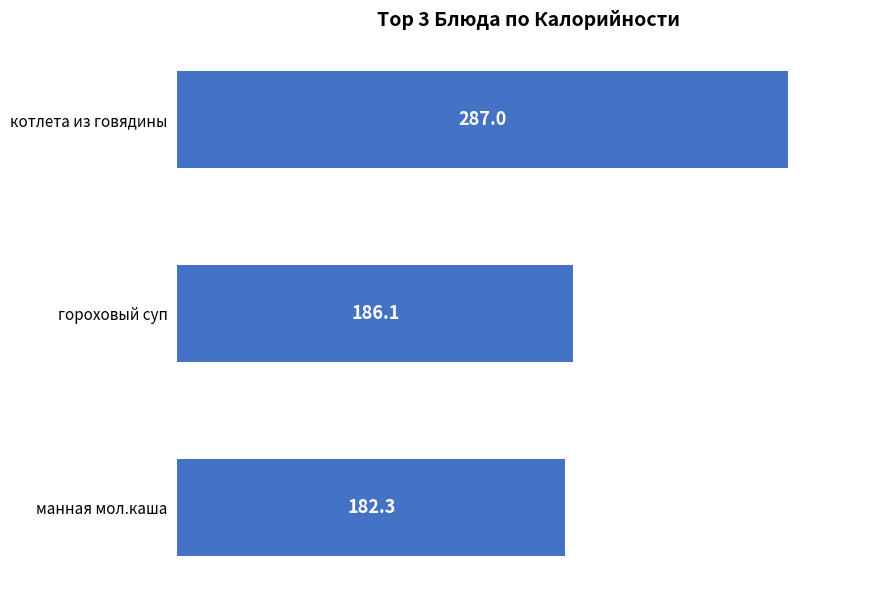

How many data points are above 186?

2